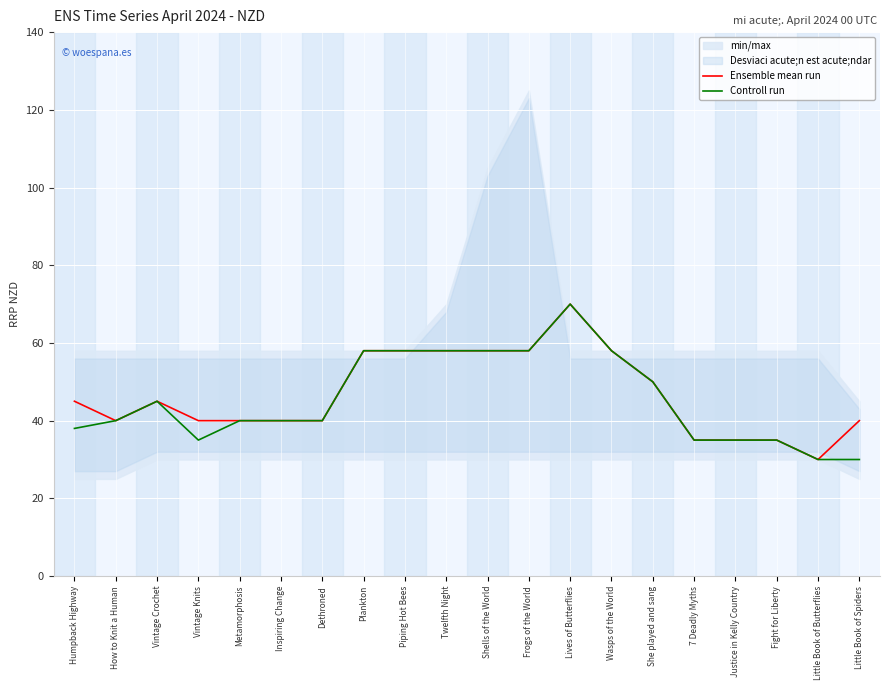

The value of Ensemble mean run at Wasps of the World is 89.3. True or false?

False